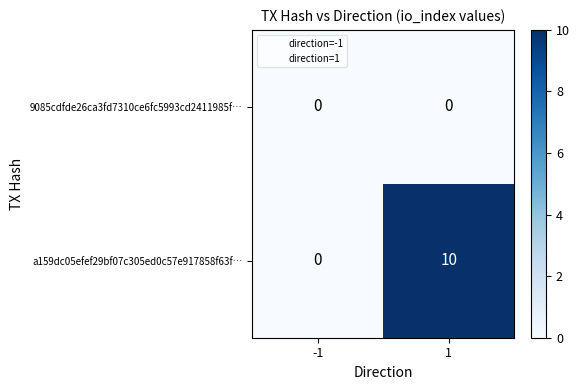

At which category is the sum across all series the highest?

1